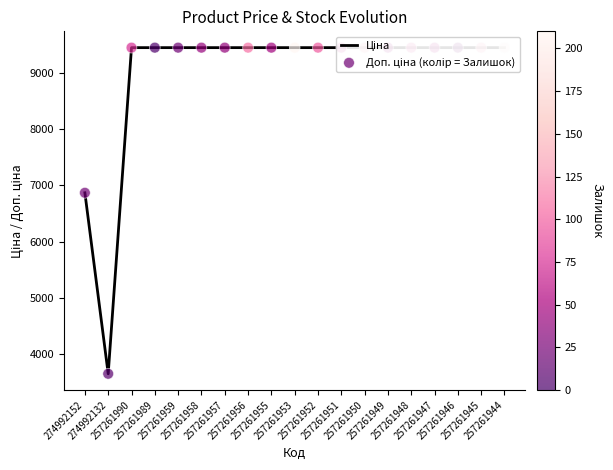

What are all the series names shown in the legend?

Ціна, Доп. ціна (колір = Залишок)